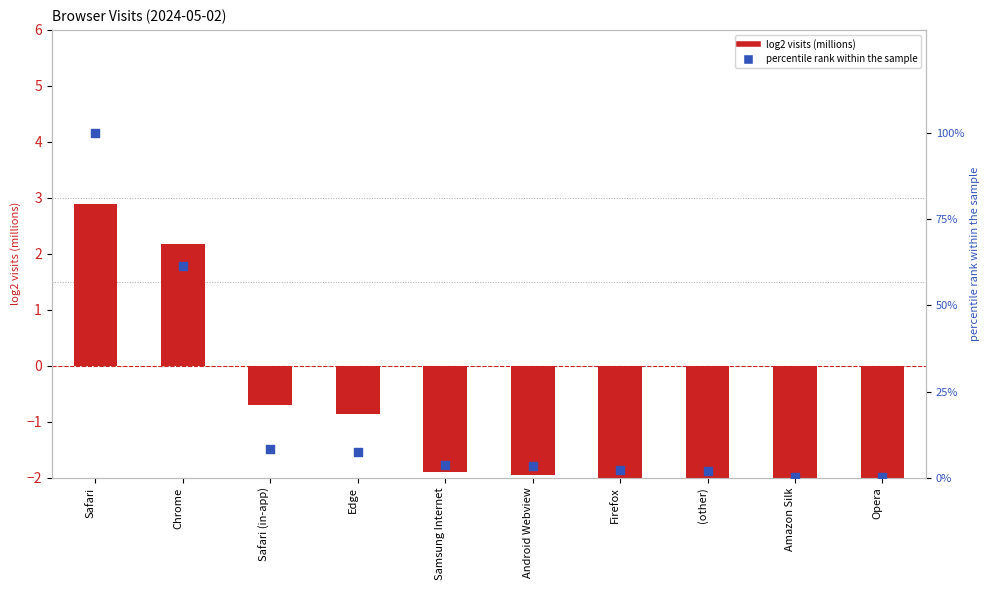

Which series has the largest Y range (max minus min)?

percentile rank within browsers